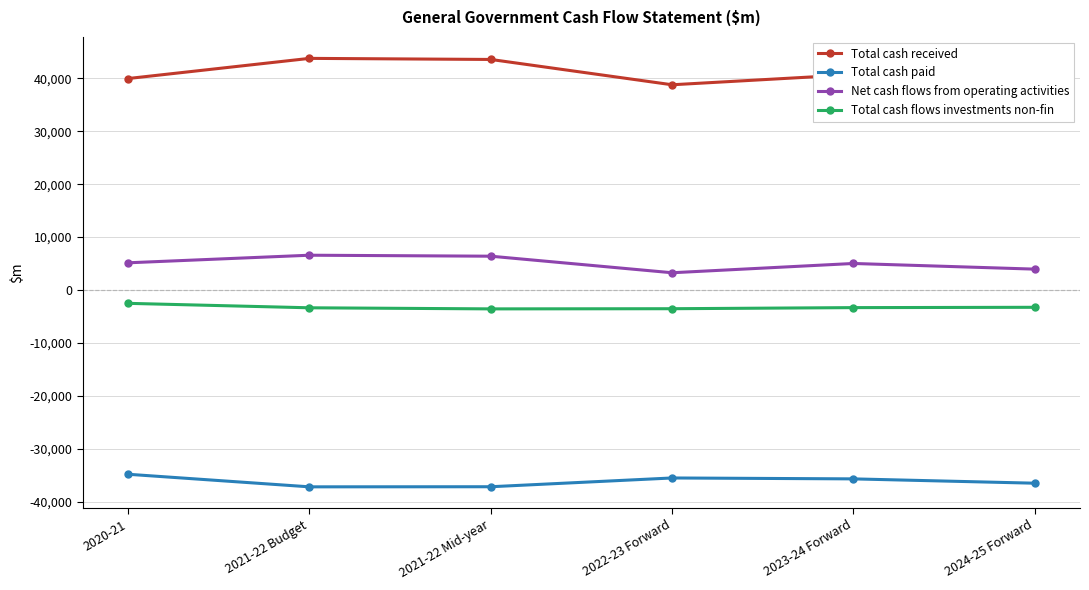

Which series has the largest total across all categories?

Total cash received